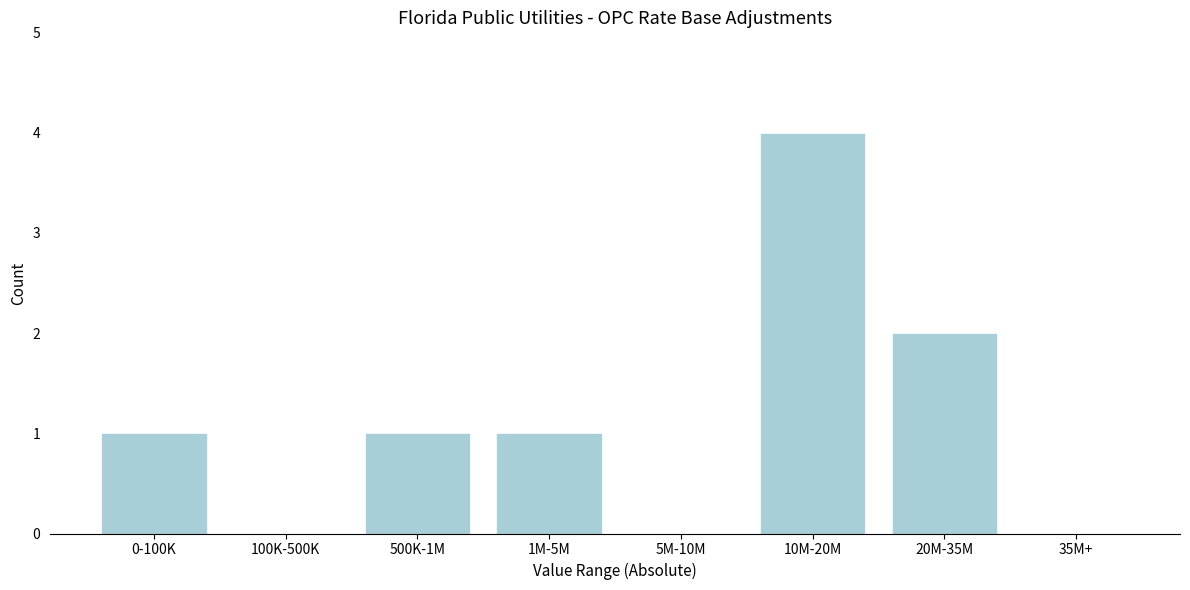

Reading right to left, transcribe all the data shown in this chart.

35M+=0	20M-35M=2	10M-20M=4	5M-10M=0	1M-5M=1	500K-1M=1	100K-500K=0	0-100K=1